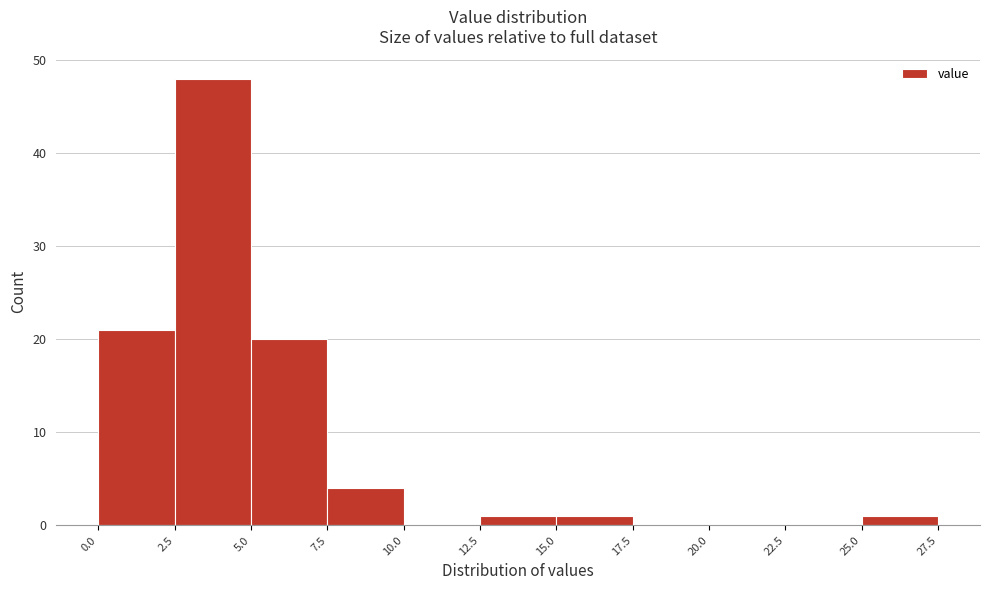

Reading left to right, transcribe this chart: for each bar, give the range it covers on the x-axis and its height. The values are not printed on the chart, so give them approximately, as read against the axis.

0.0 to 2.5: 21
2.5 to 5.0: 48
5.0 to 7.5: 20
7.5 to 10.0: 4
10.0 to 12.5: 0
12.5 to 15.0: 1
15.0 to 17.5: 1
17.5 to 20.0: 0
20.0 to 22.5: 0
22.5 to 25.0: 0
25.0 to 27.5: 1